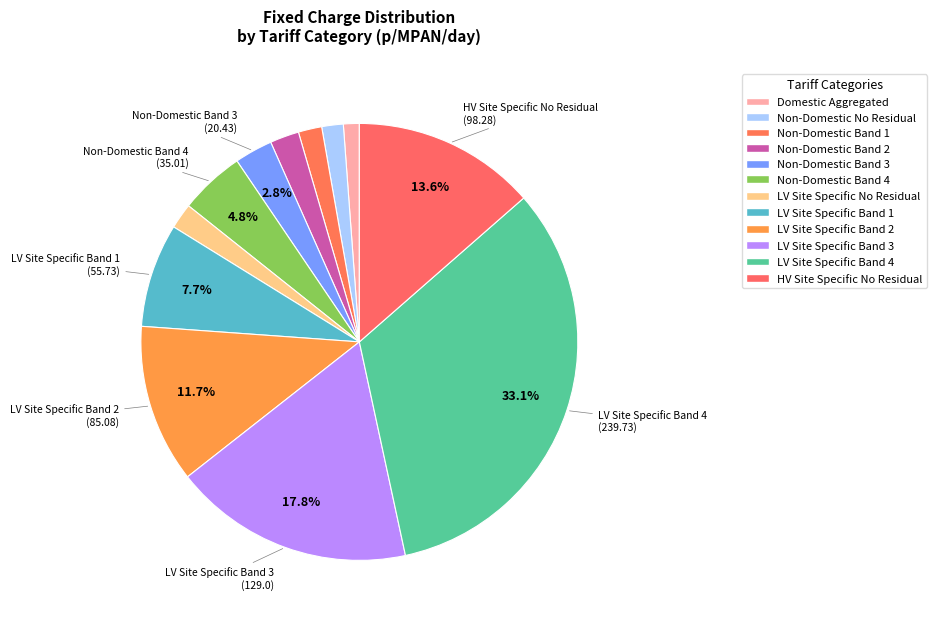

Count the number of slices in the pie.

12